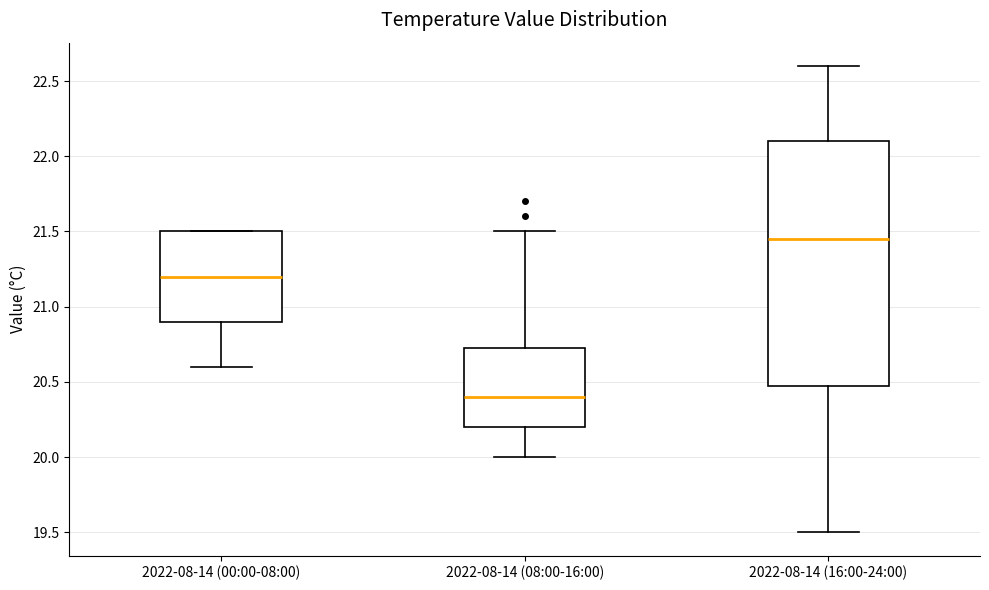

Reading left to right, read every box against the y-axis: the position of its median line, the range the box covers, and the ends of its whiskers. The values are not printed on the chart, so give them approximately, as read against the axis.

2022-08-14 (00:00-08:00): median 21.20, box 20.90 to 21.50, whiskers 20.60 to 21.50
2022-08-14 (08:00-16:00): median 20.40, box 20.20 to 20.75, whiskers 20.00 to 21.50
2022-08-14 (16:00-24:00): median 21.45, box 20.50 to 22.10, whiskers 19.50 to 22.60